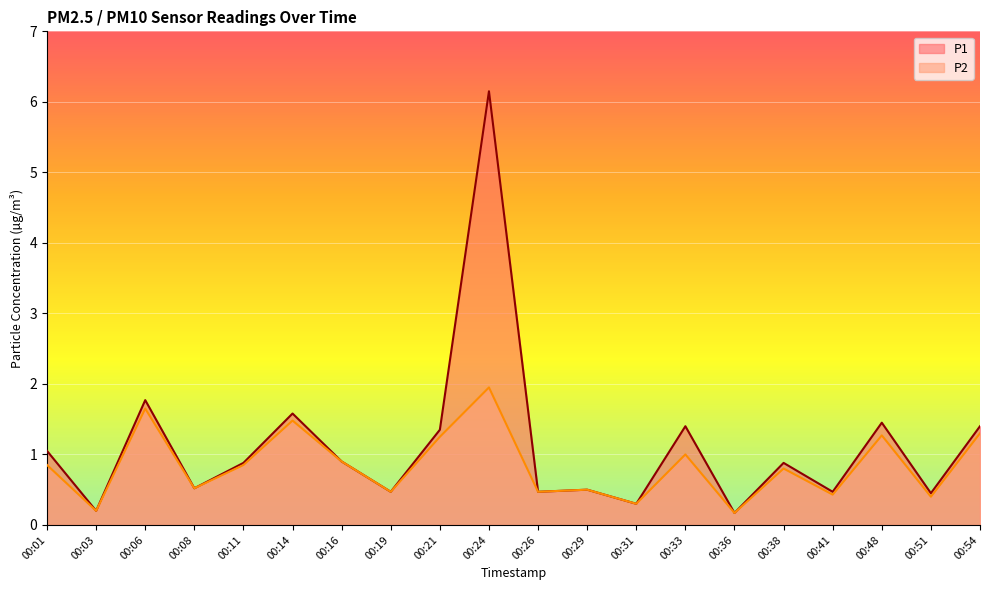

What are all the series names shown in the legend?

P1, P2